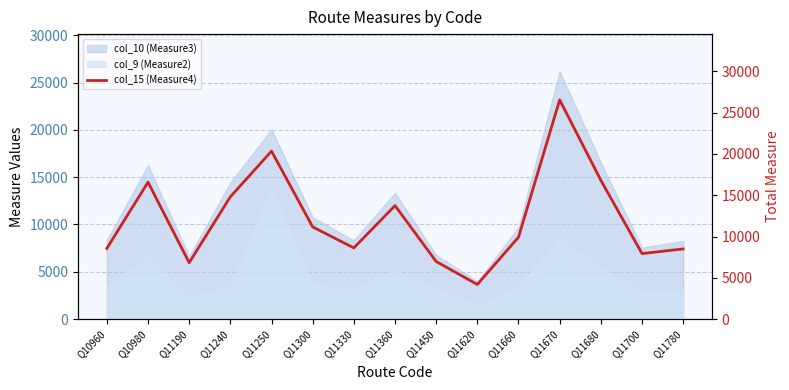

The col_9 (Measure2) series shows 5208 at Q11360. True or false?

True